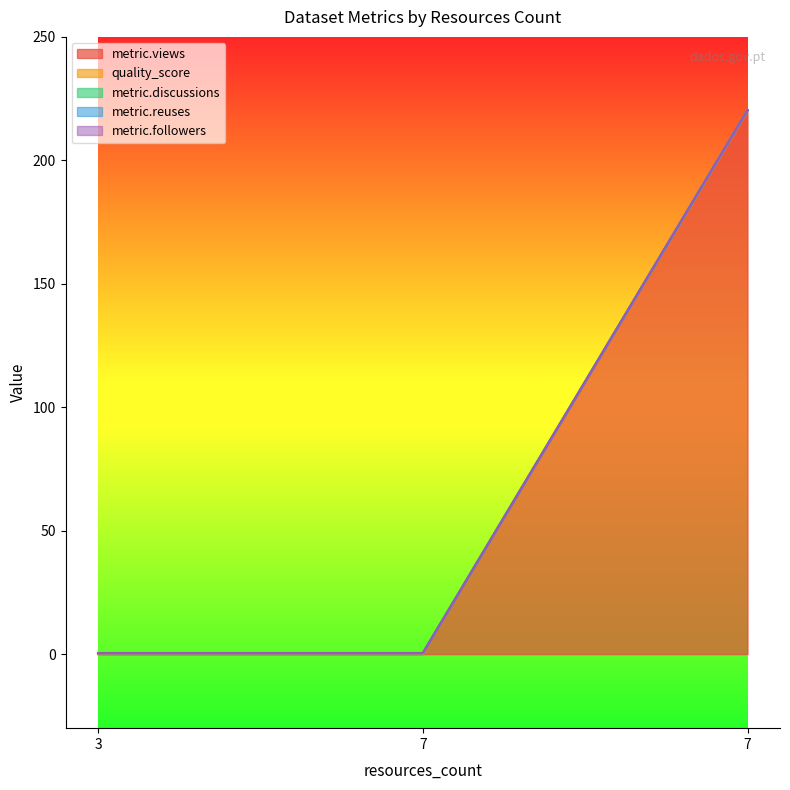

What is the sum of all metric.views values?

220.0